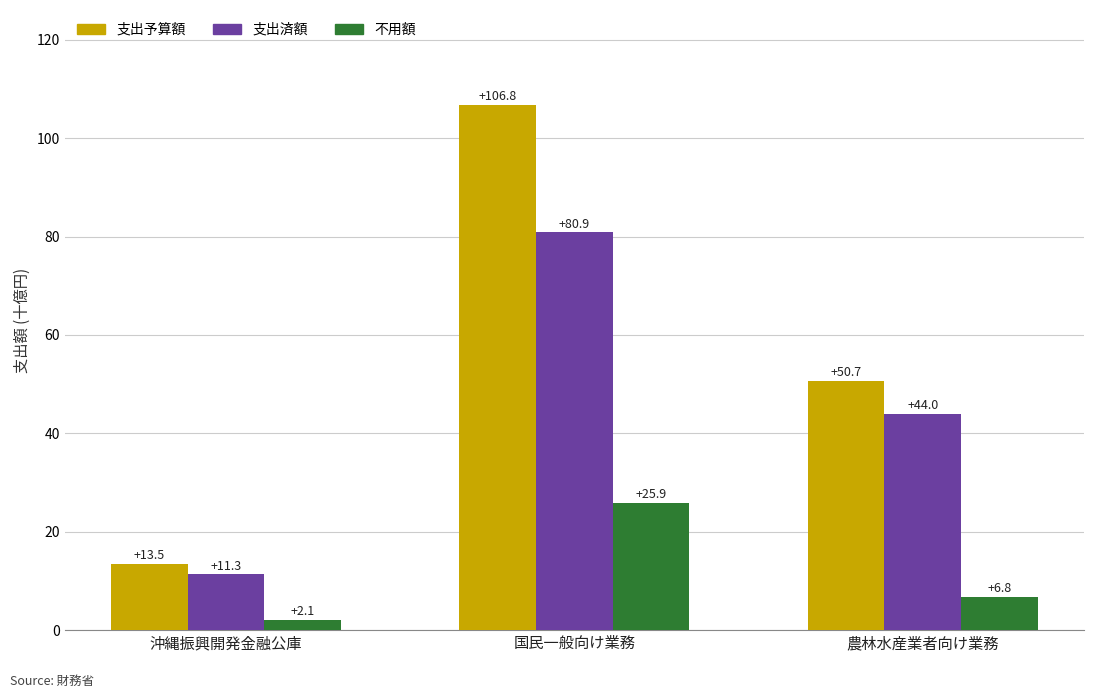

What is the highest value of the 支出予算額 series?

106.8